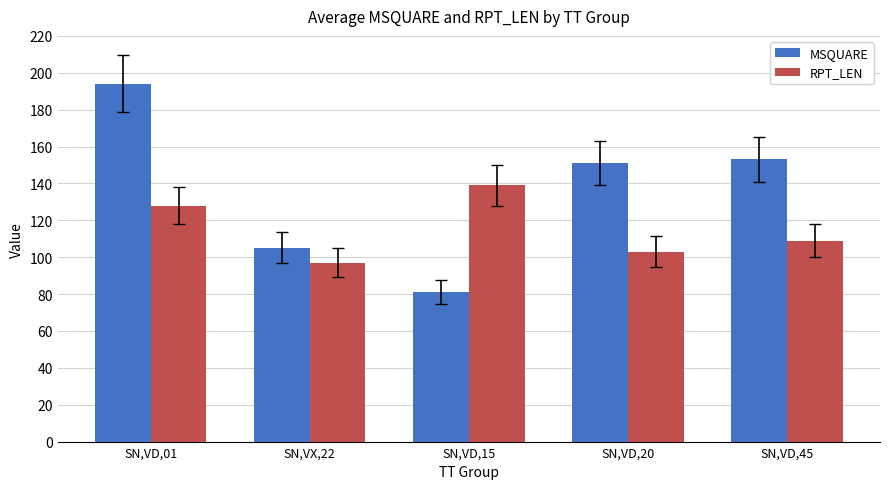

The value of MSQUARE at SN,VX,22 is 52. True or false?

False